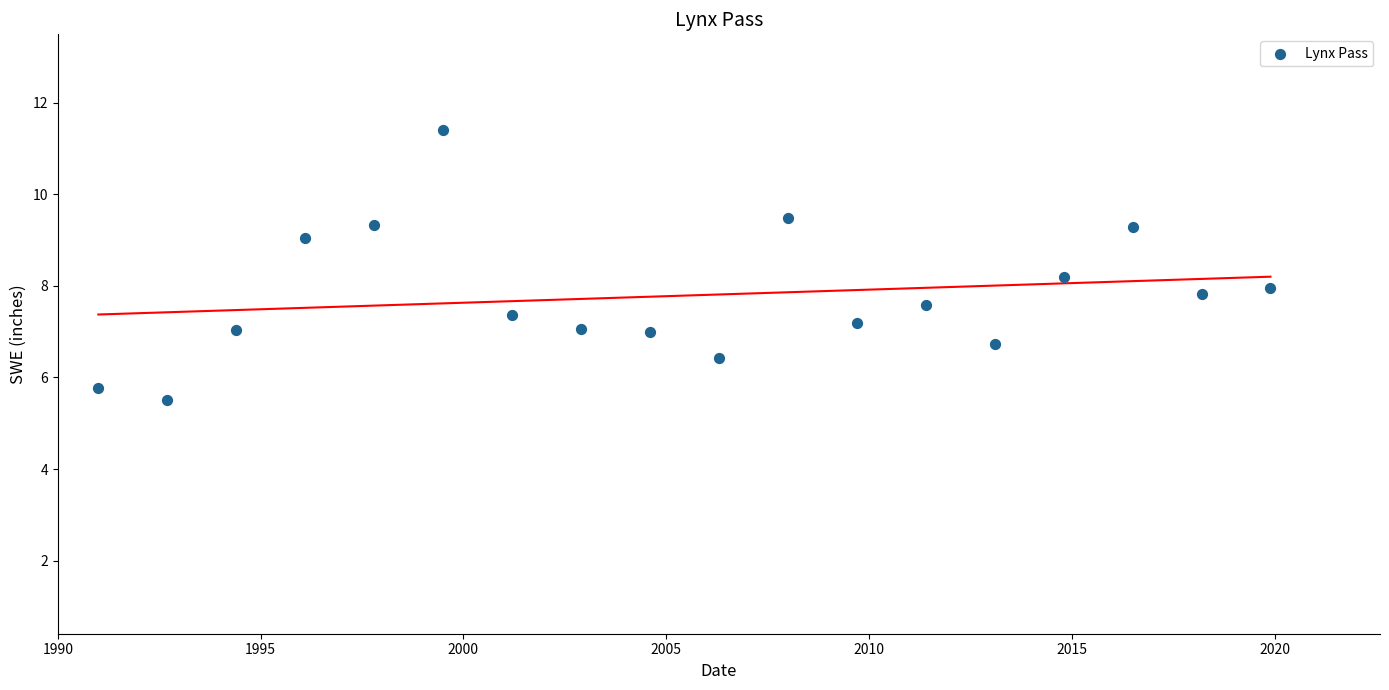

What is the range of Y values (max minus min)?

5.9